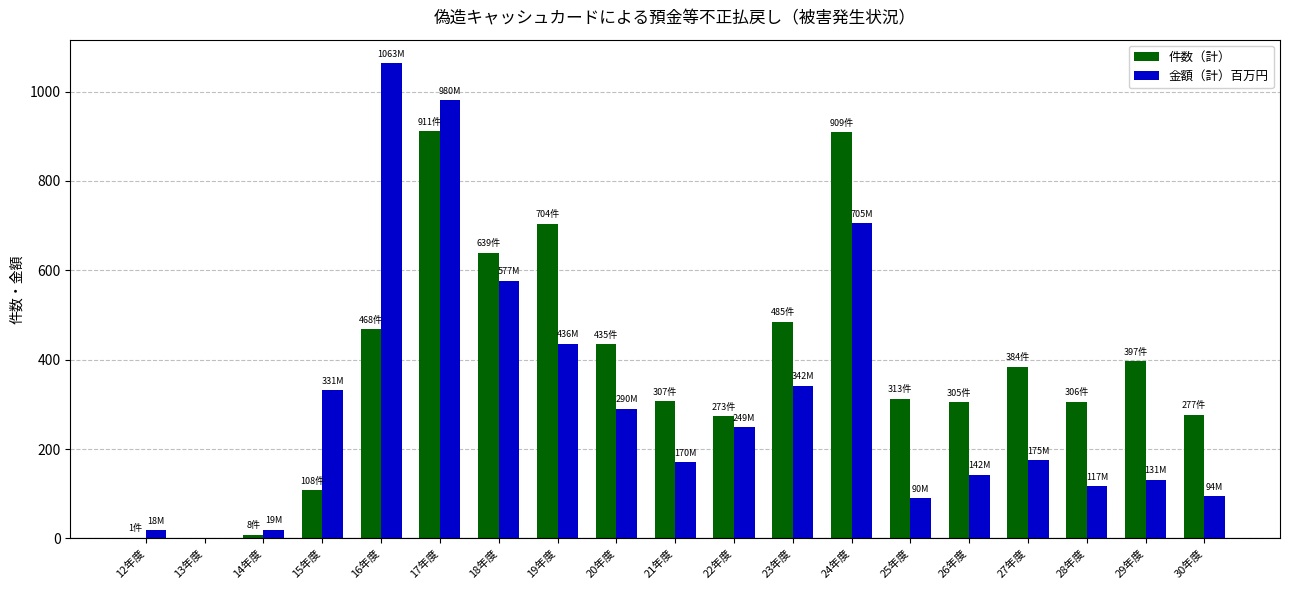

Where does the 金額（計）百万円 series first go above 175?

15年度